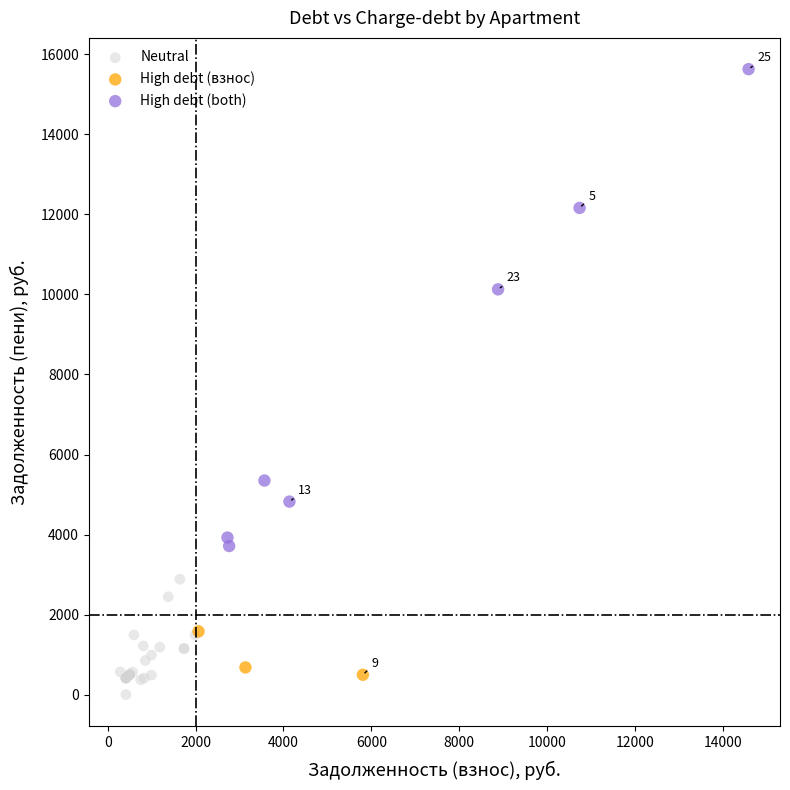

Which series has the largest Y range (max minus min)?

High debt (both)